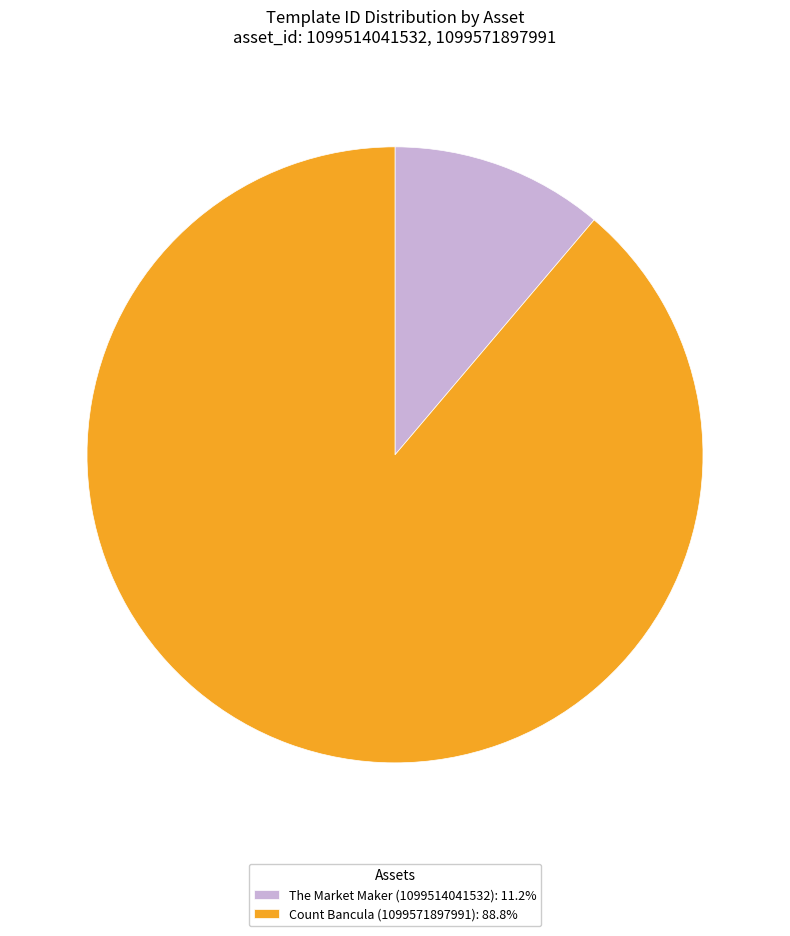

What is the largest slice in the pie chart?

Count Bancula (1099571897991)